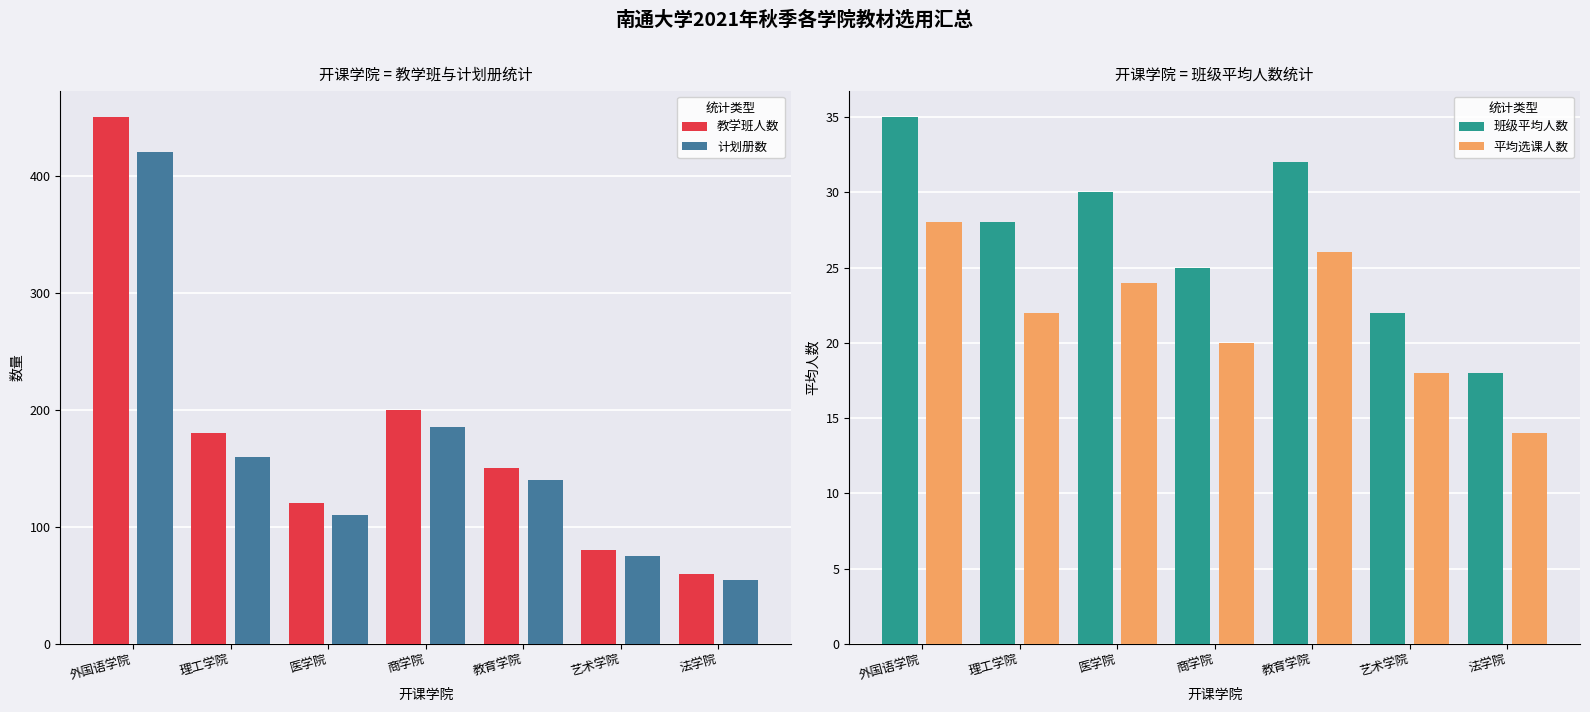

What is the sum of the 班级平均人数 values at 商学院 and 外国语学院?

60